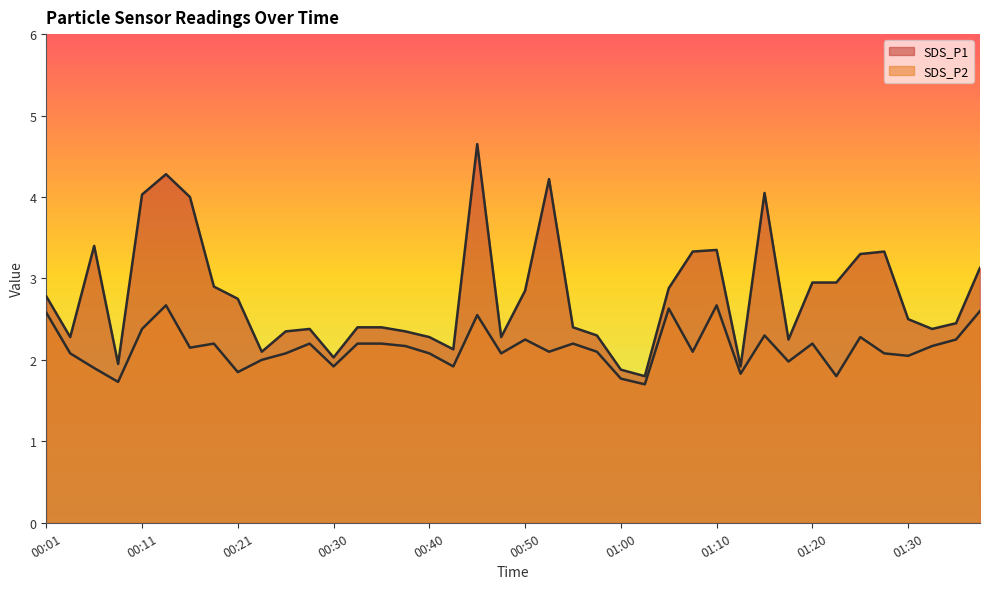

List the series in order of their peak value, highest first.

SDS_P1, SDS_P2